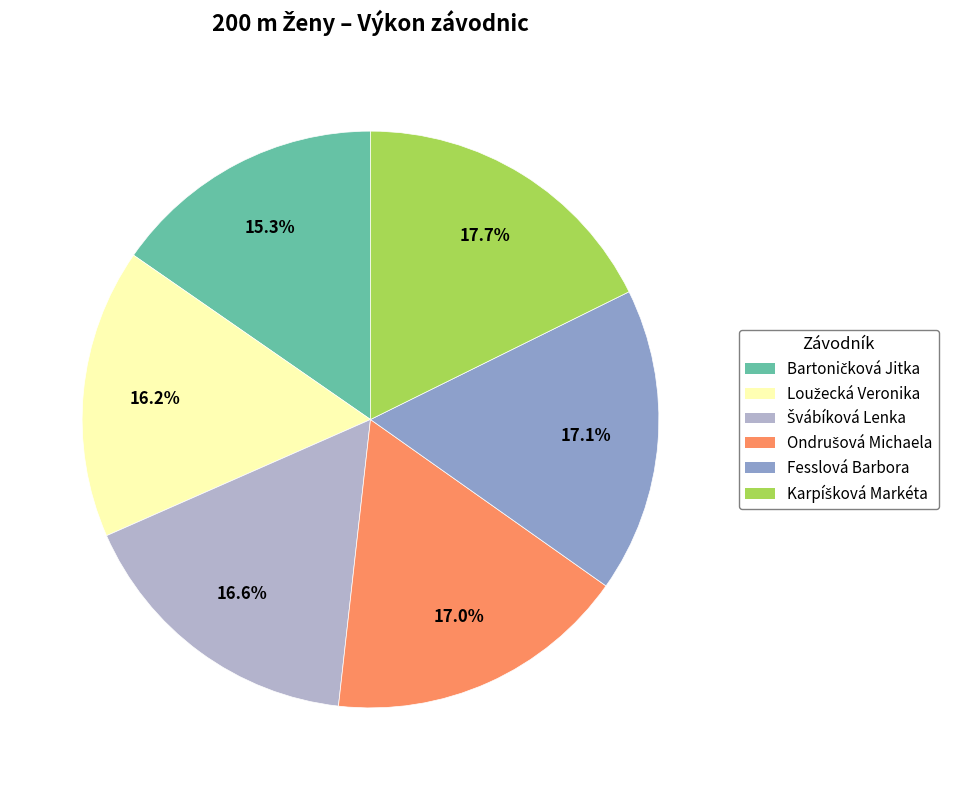

Count the number of slices in the pie.

6